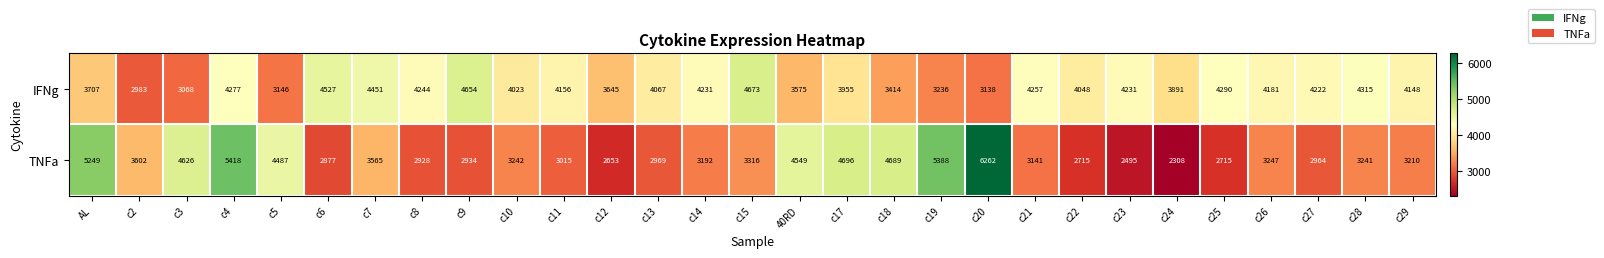

At how many categories does at least one series exceed 4432?

13